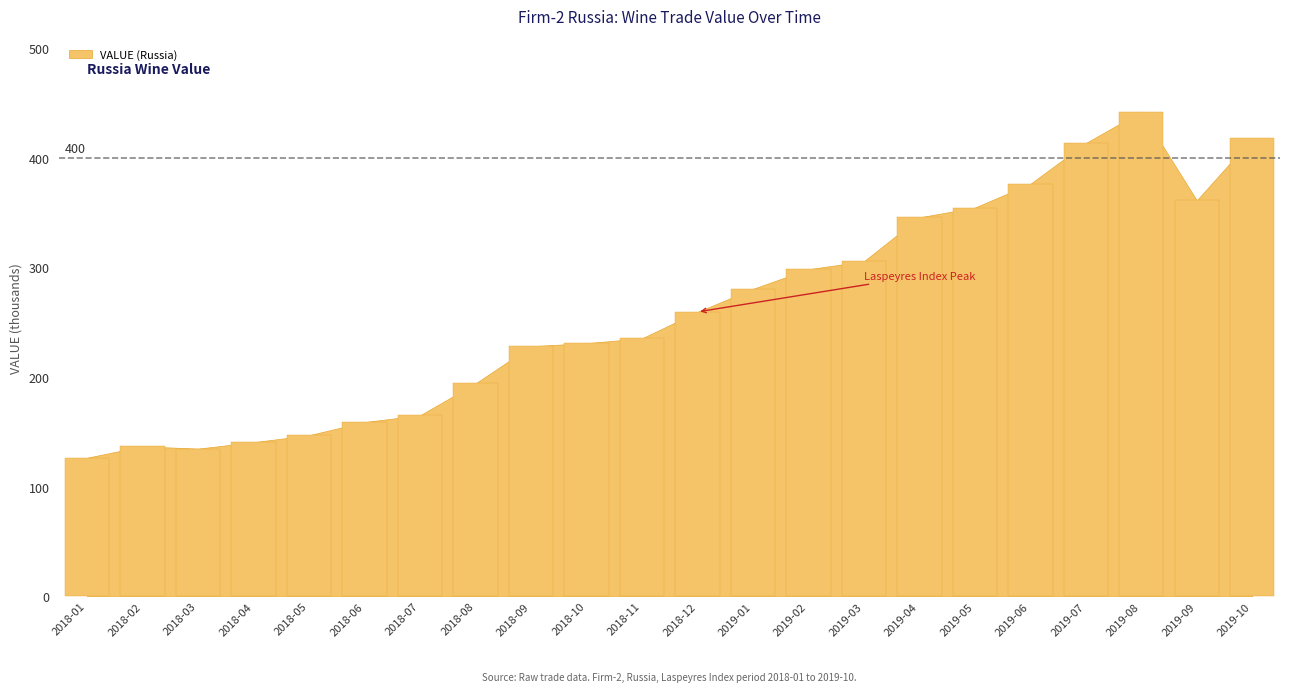

How many data points are less than 259628?

11